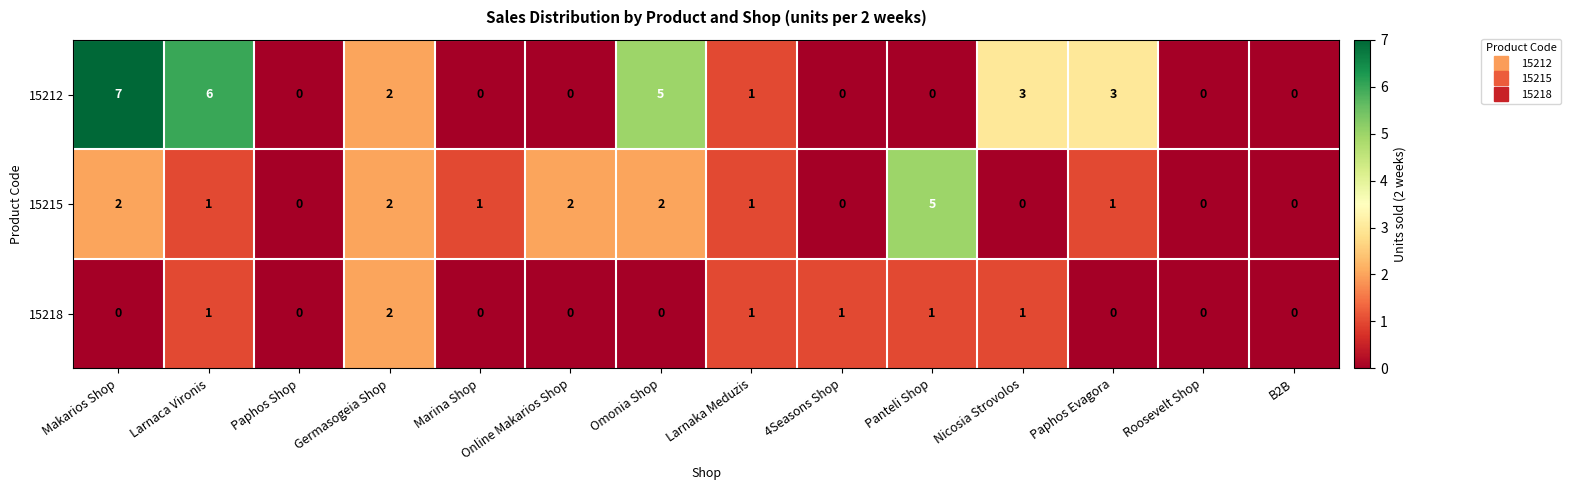

What is the difference between the maximum and minimum values in the 15215 series?

5